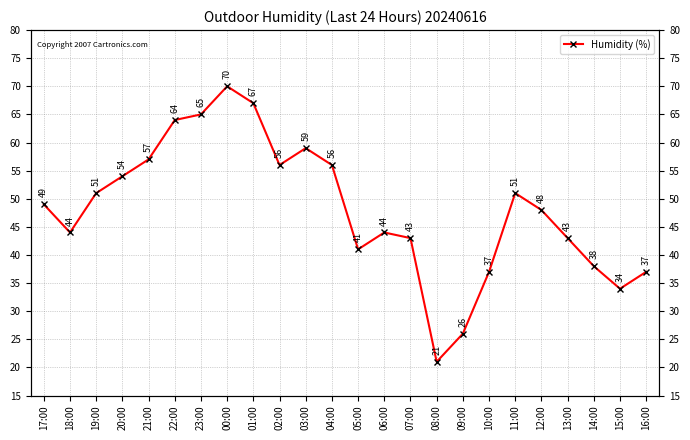

Reading left to right, what are all the values shown in this chart?

49	44	51	54	57	64	65	70	67	56	59	56	41	44	43	21	26	37	51	48	43	38	34	37